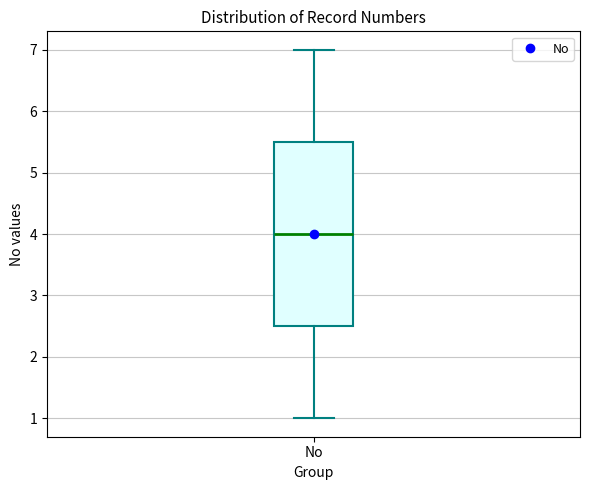

Transcribe this box plot: give where the median line is, the range the box spans, and where the two whiskers end, as read against the y-axis. The values are not printed on the chart, so give them approximately, as read against the axis.

median 4.0, box 2.5 to 5.5, whiskers 1.0 to 7.0